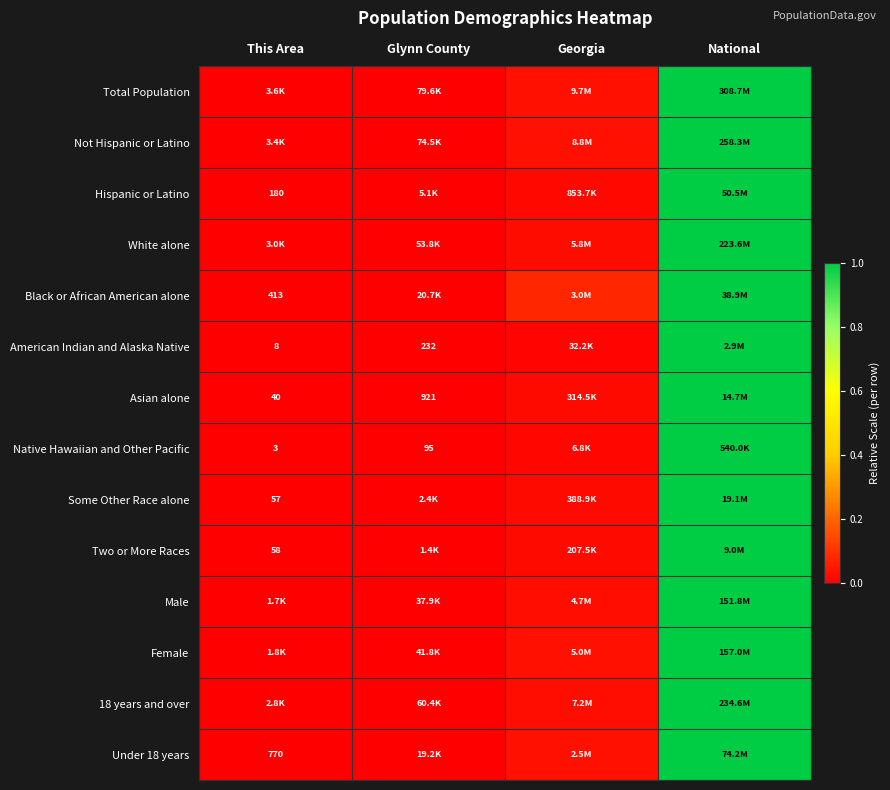

The value of Asian alone at This Area is -0.6. True or false?

False